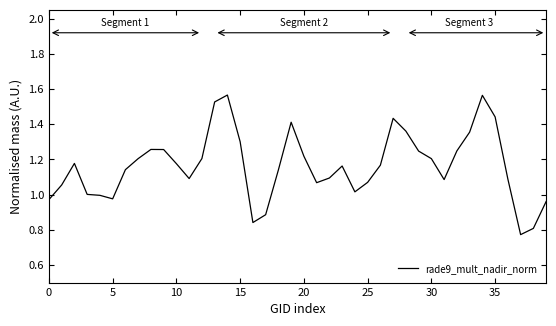

How many lines are shown in the chart?

1